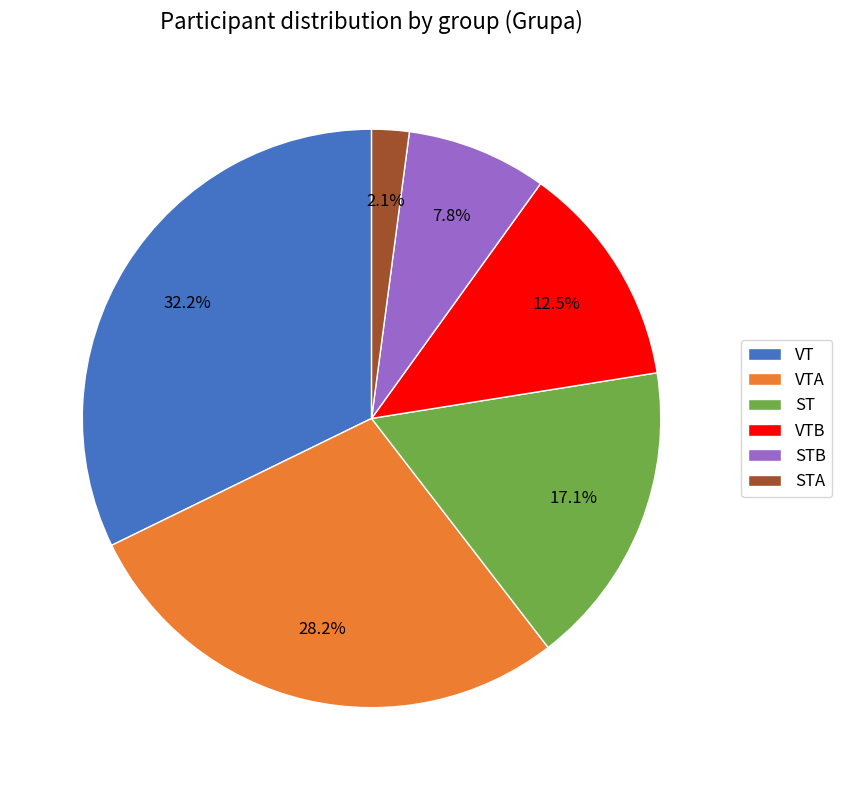

Is there a majority slice in this chart?

No